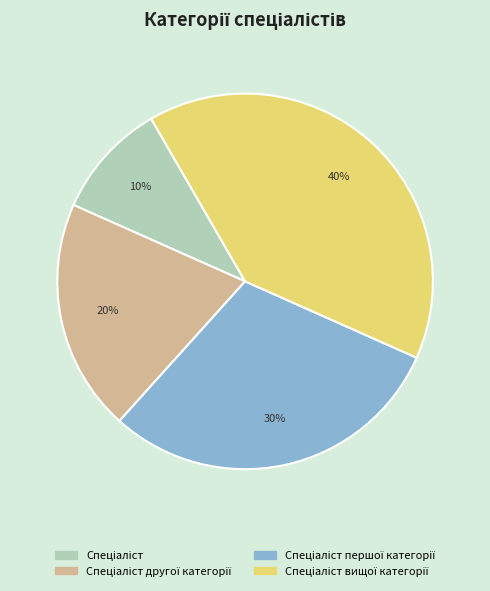

Is there a majority slice in this chart?

No